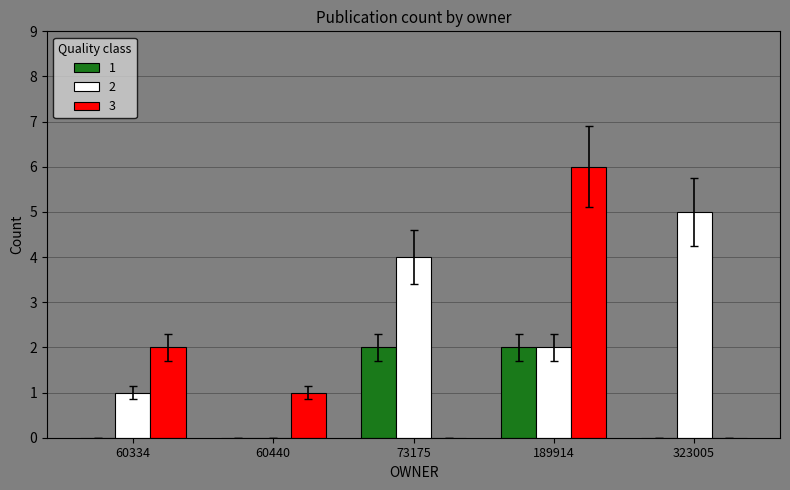

Count the number of categories in the chart.

5